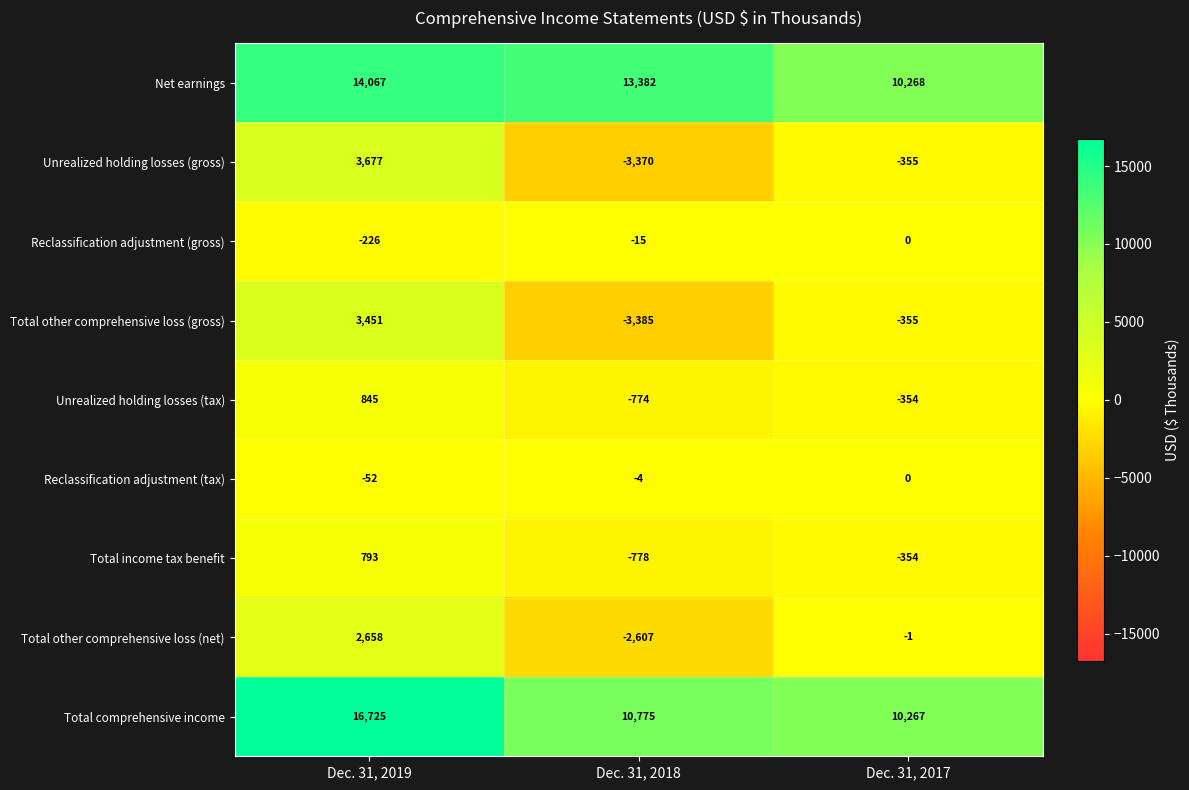

True or false: Unrealized holding losses (tax) has a value of -1102 at Dec. 31, 2018.

False